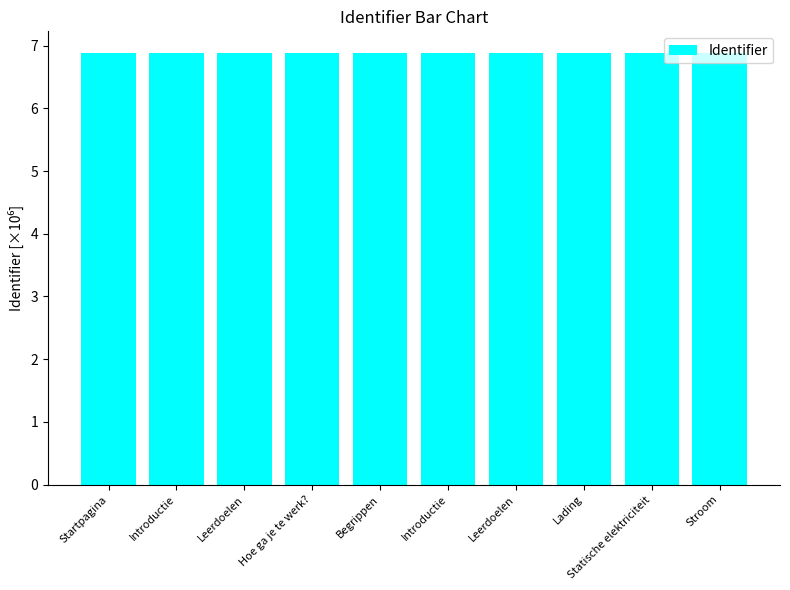

Are the bars horizontal?

No